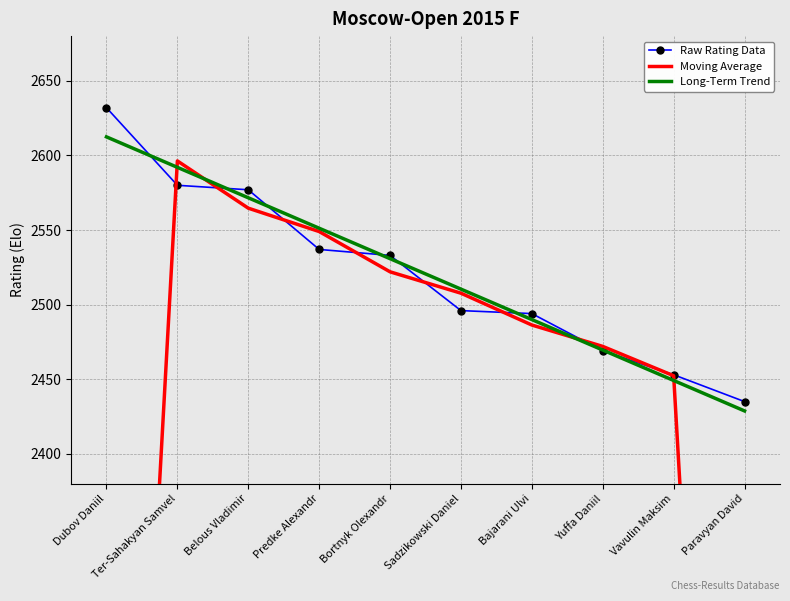

True or false: Raw Rating Data has a value of 2632.0 at Dubov Daniil.

True